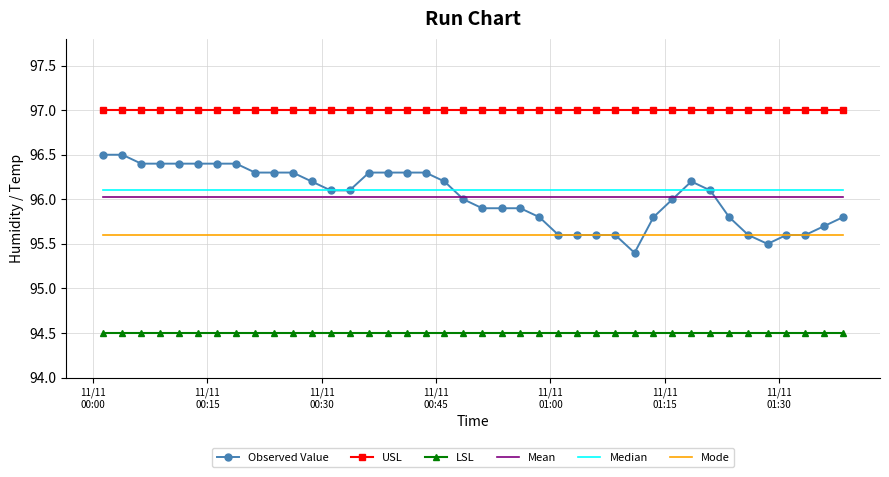

What is the maximum value shown in the chart?

97.0